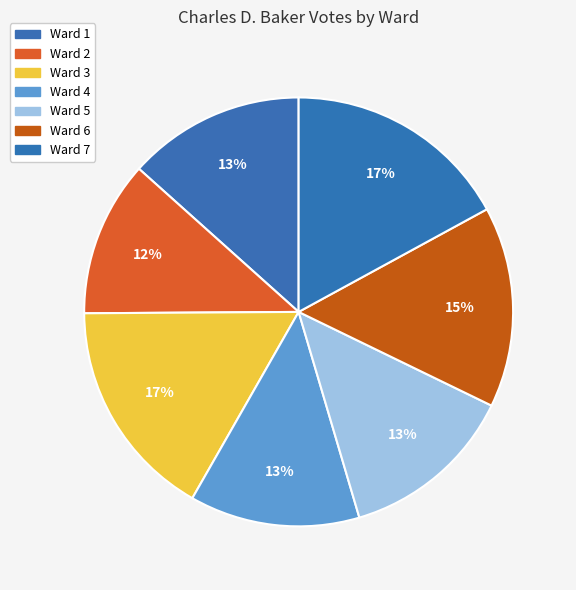

What percentage do Ward 1 and Ward 3 together represent?

30.0%